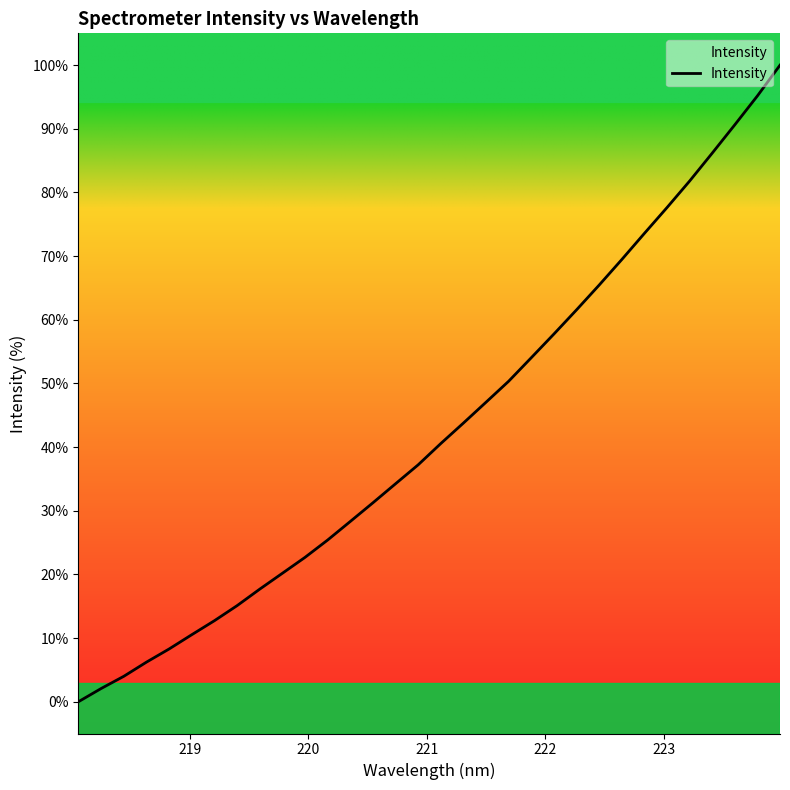

What is the difference between the second highest and second lowest values?

93.1